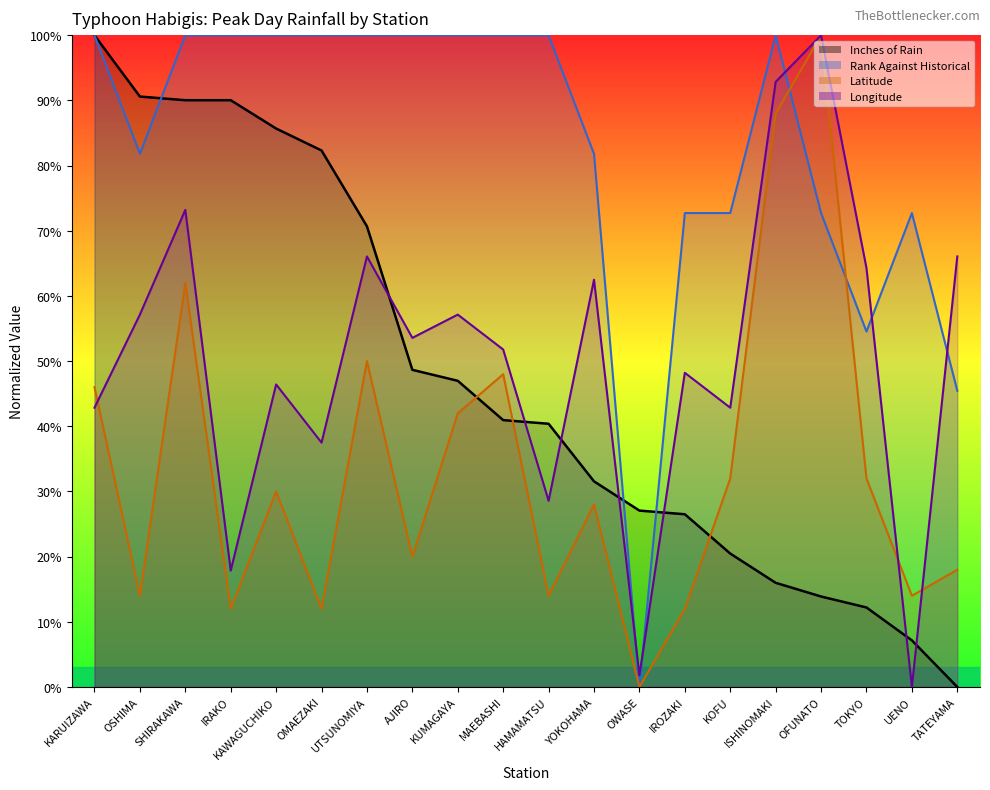

Which series has the largest range (max minus min)?

Inches of Rain